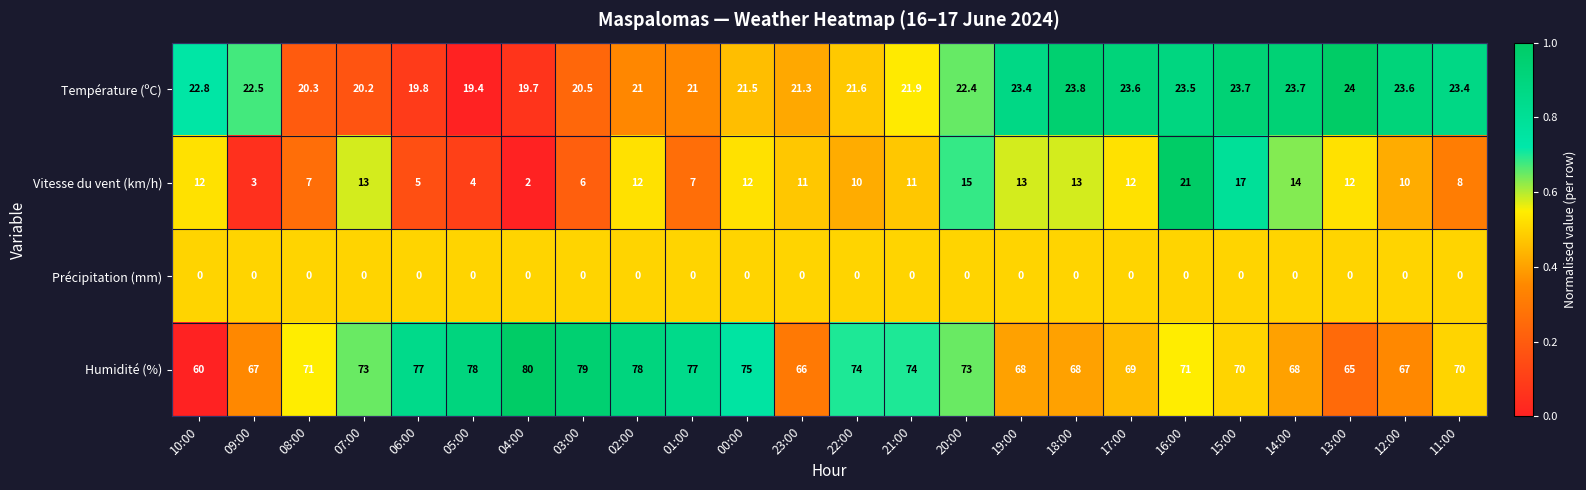

Which series has the largest total across all categories?

Humidité (%)